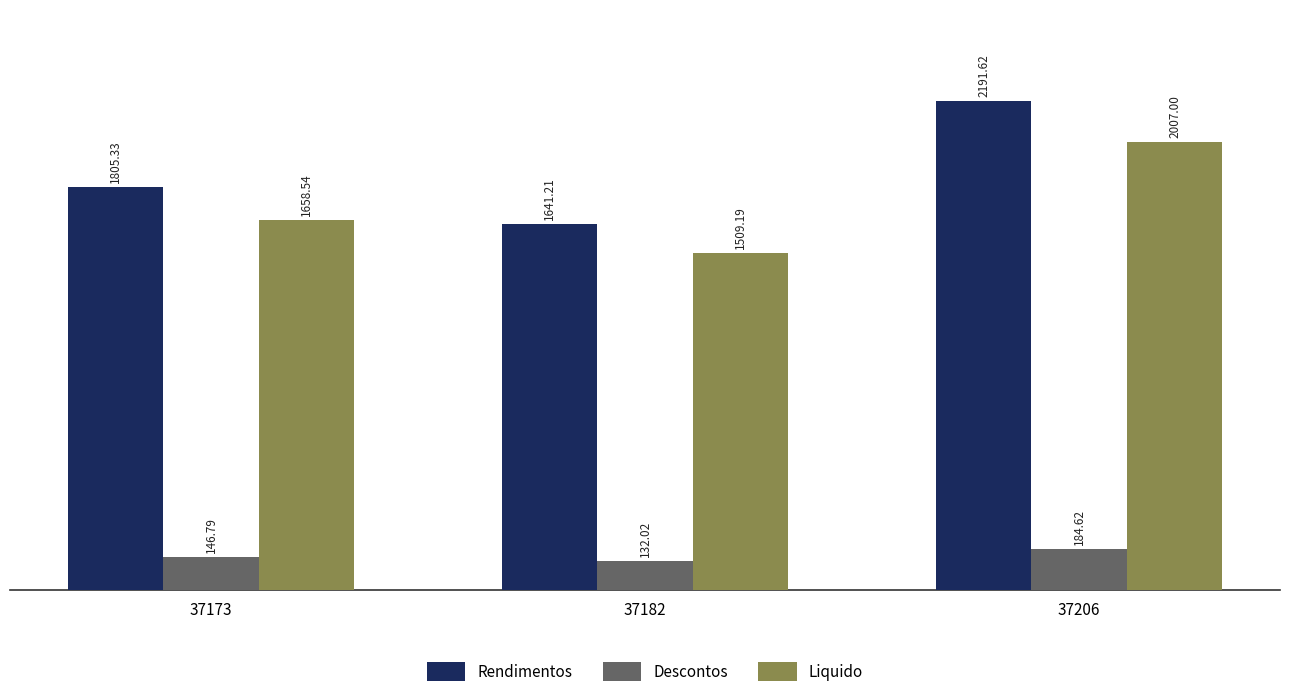

Which series has the widest spread of values?

Rendimentos